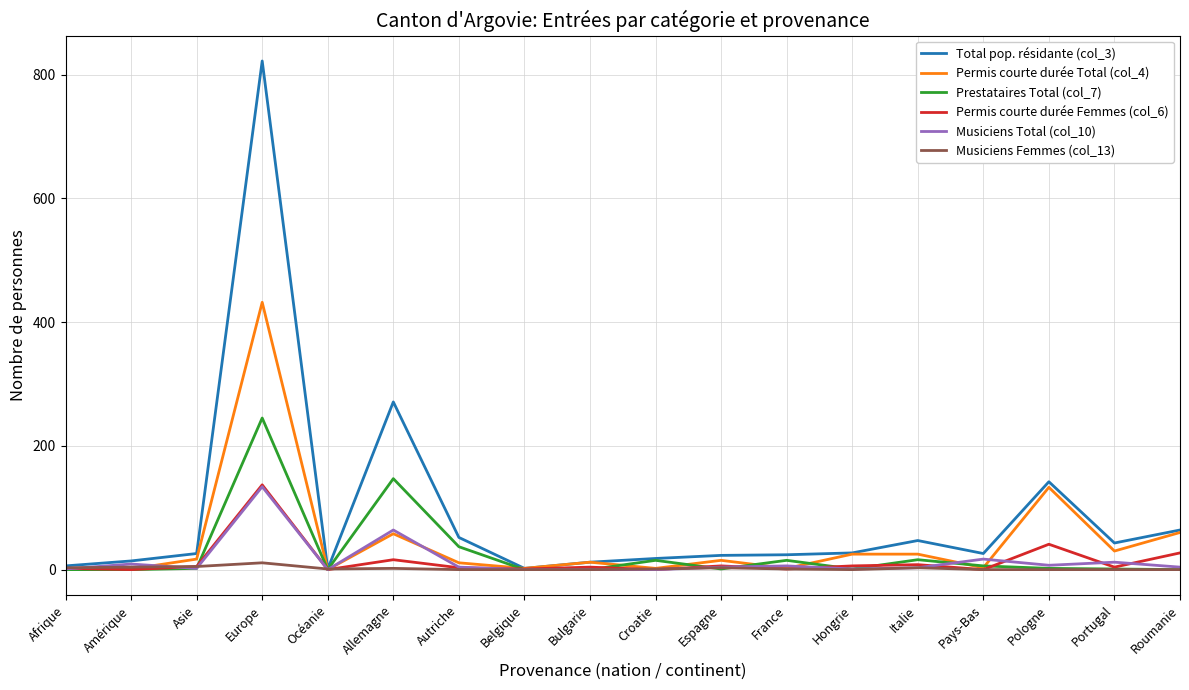

Which series has the largest total across all categories?

Total pop. résidante (col_3)